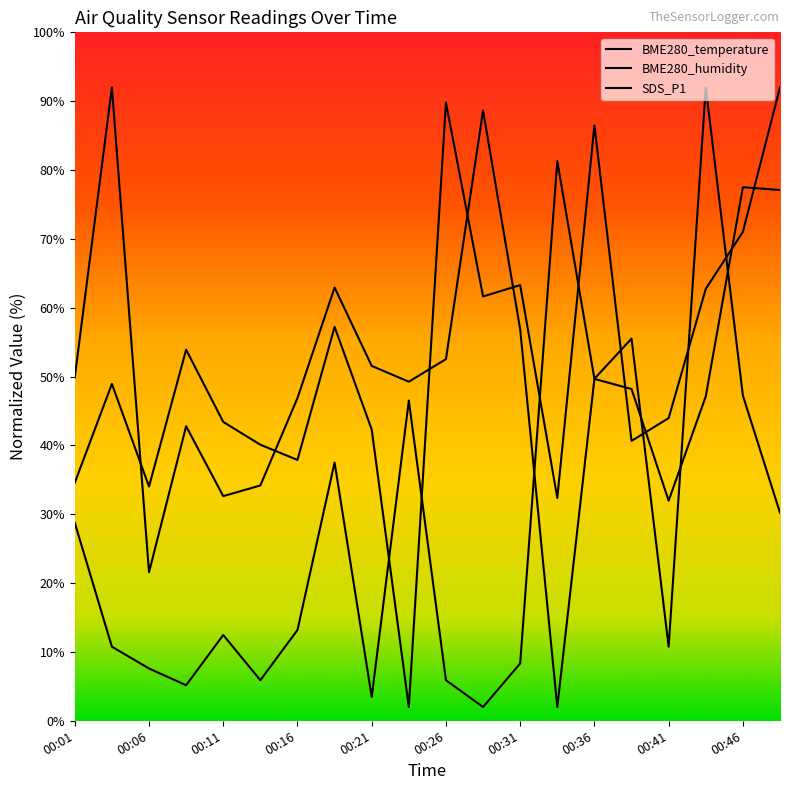

Which series has the largest total across all categories?

BME280_humidity